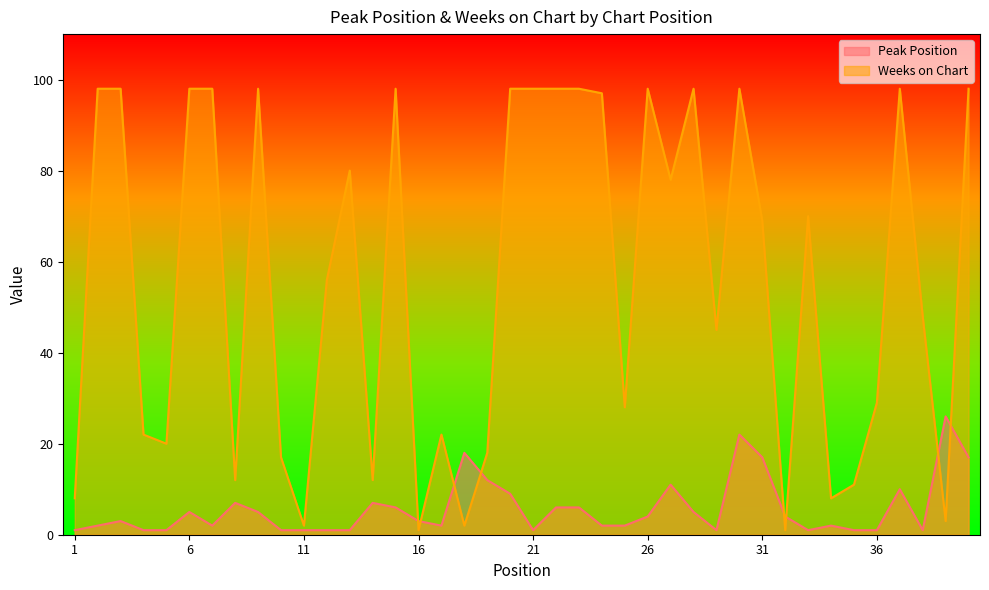

What are all the series names shown in the legend?

Peak Position, Weeks on Chart